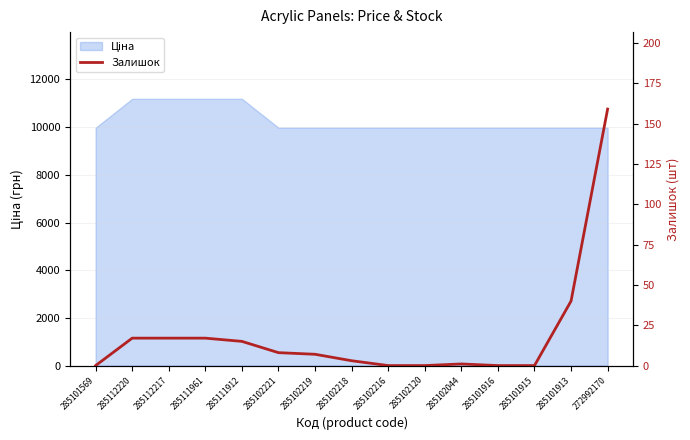

Reading left to right, what are all the values shown in this chart?

0	17	17	17	15	8	7	3	0	0	1	0	0	40	159